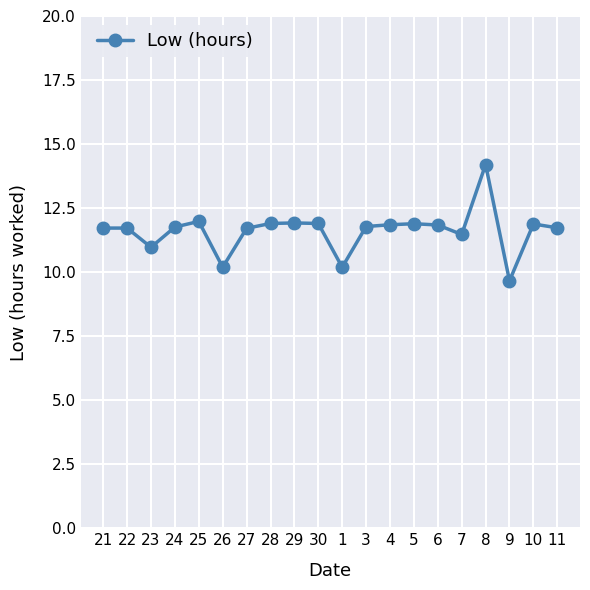

The value at 26 is 2.9. True or false?

False